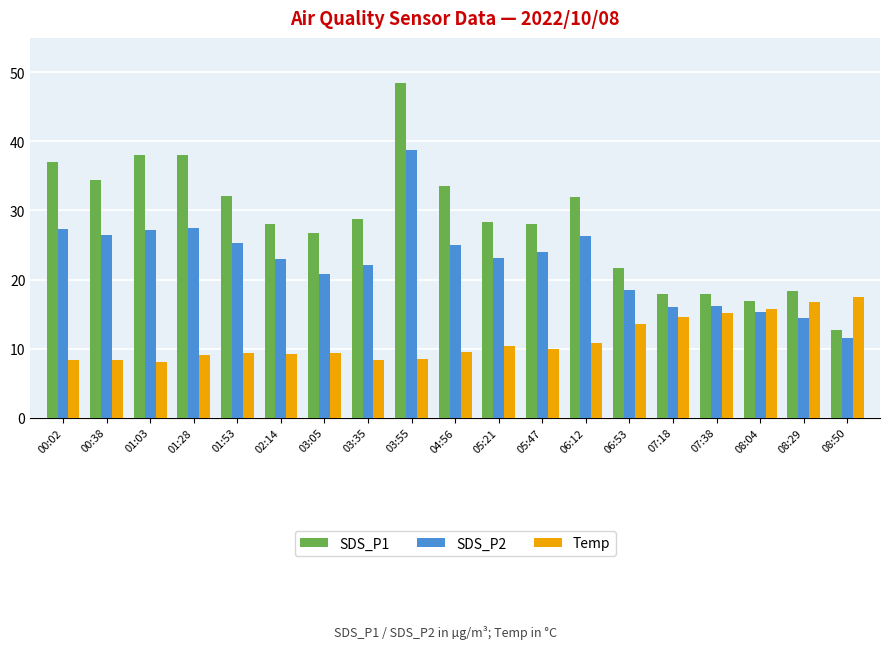

The SDS_P1 series shows 41.3 at 03:05. True or false?

False